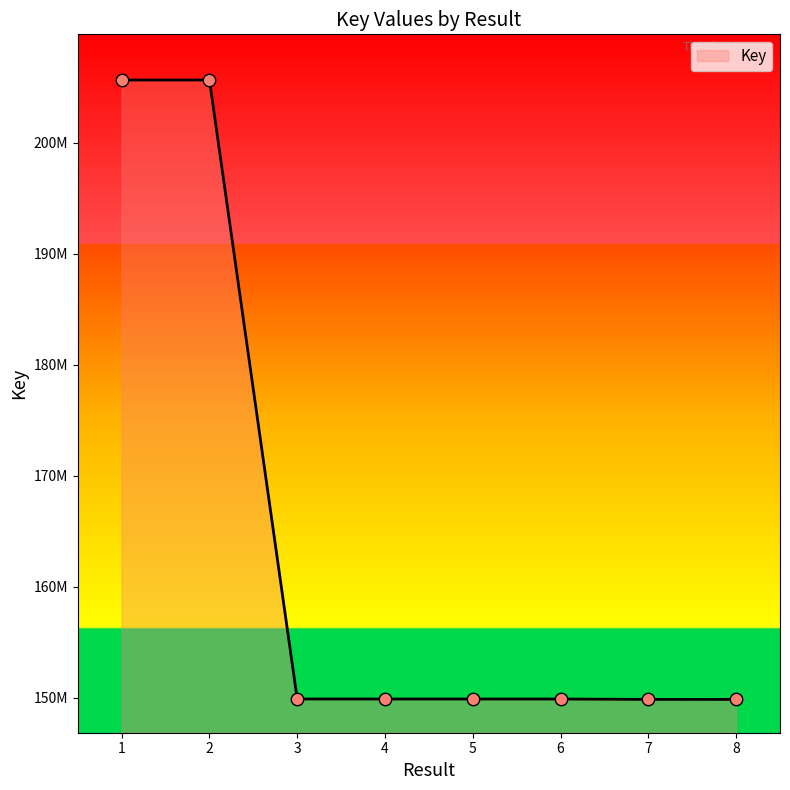

Which has a higher value, 6 or 7?

6